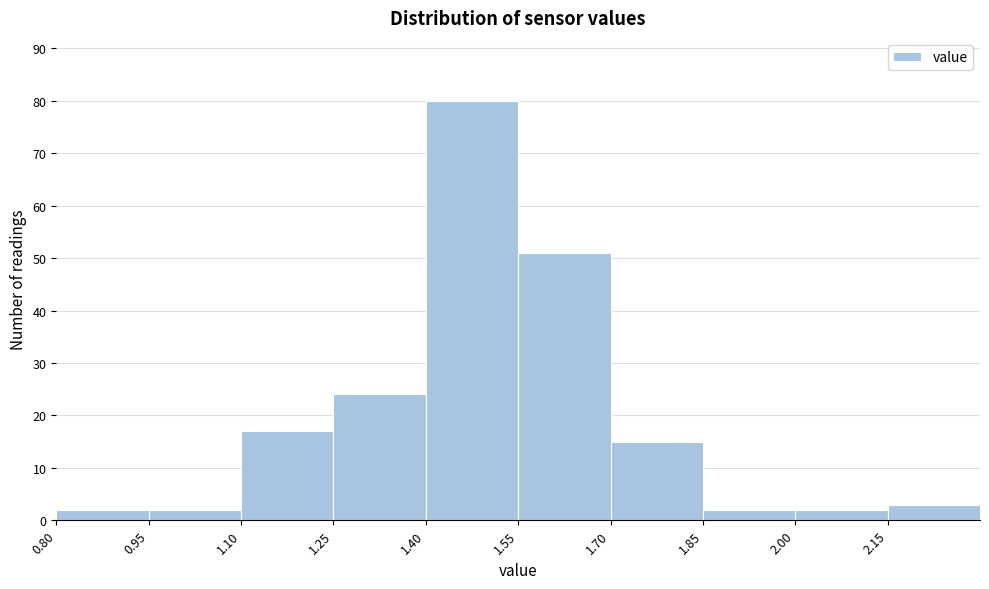

Reading left to right, list every bar in this chart as the range it spans on the x-axis followed by its height. Neither the bar edges nor the heights are printed on the chart, so give them approximately, as read against the axes.

0.80 to 0.95: 2
0.95 to 1.10: 2
1.10 to 1.25: 17
1.25 to 1.40: 24
1.40 to 1.55: 80
1.55 to 1.70: 51
1.70 to 1.85: 15
1.85 to 2.00: 2
2.00 to 2.15: 2
2.15 to 2.30: 3